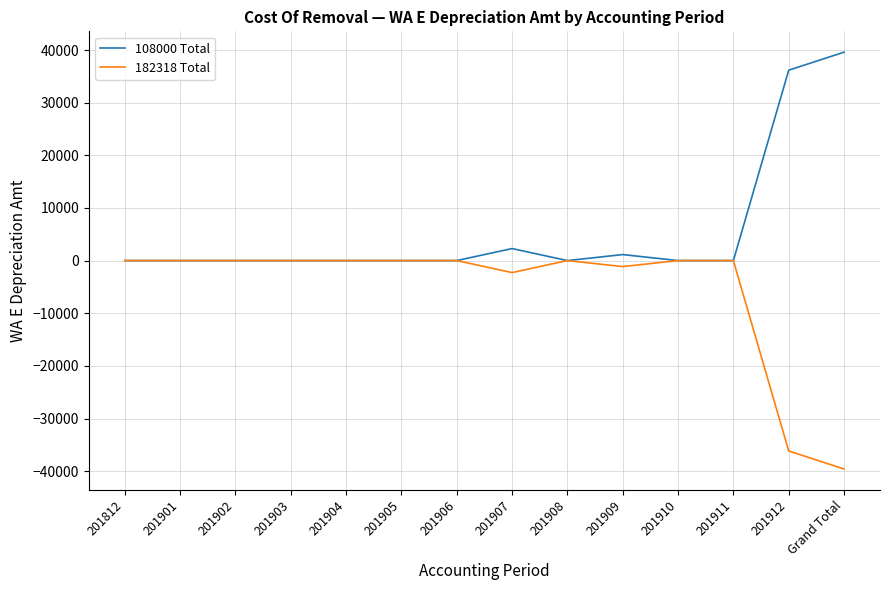

Reading right to left, what are all the values shown in this chart?

108000 Total: Grand Total=39590.7	201912=36165.8	201911=0.0	201910=0.0	201909=1141.6	201908=0.0	201907=2283.3	201906=0.0	201905=0.0	201904=0.0	201903=0.0	201902=0.0	201901=0.0	201812=0.0
182318 Total: Grand Total=-39590.7	201912=-36165.8	201911=0.0	201910=0.0	201909=-1141.6	201908=0.0	201907=-2283.3	201906=0.0	201905=0.0	201904=0.0	201903=0.0	201902=0.0	201901=0.0	201812=0.0